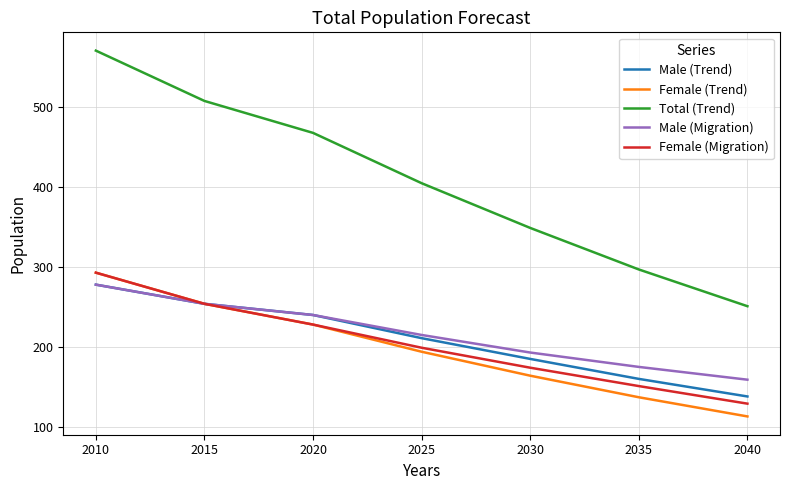

Is this an area chart (filled region under the line)?

No